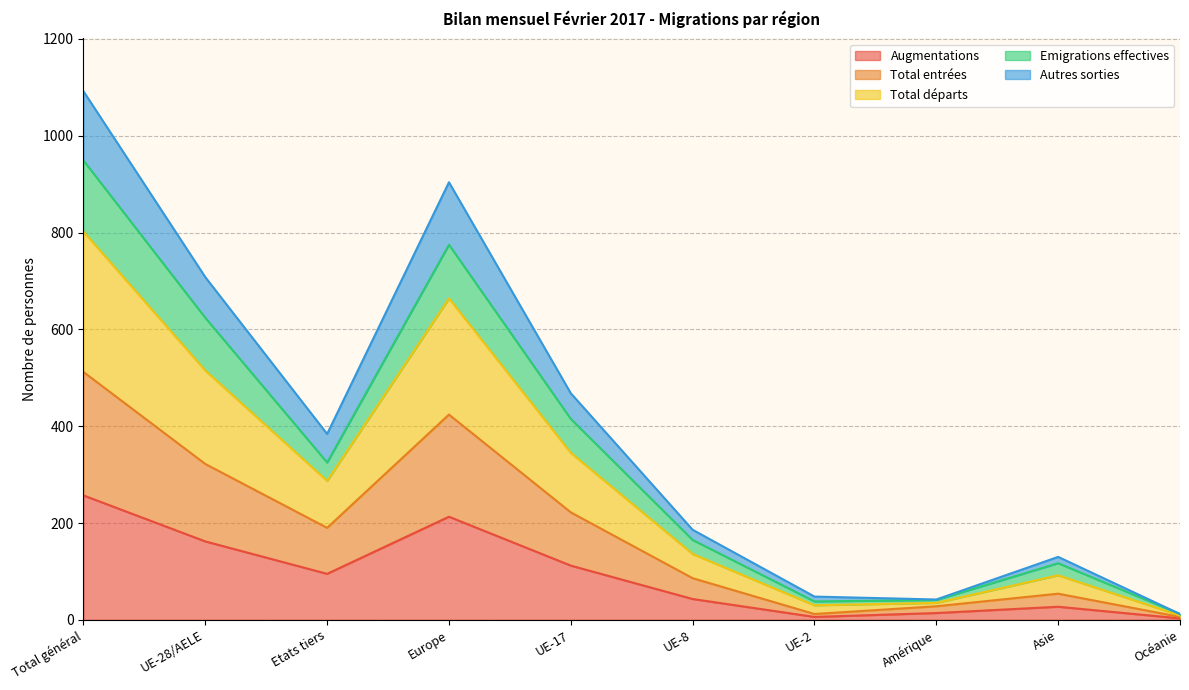

At which label does Augmentations reach its peak?

Total général